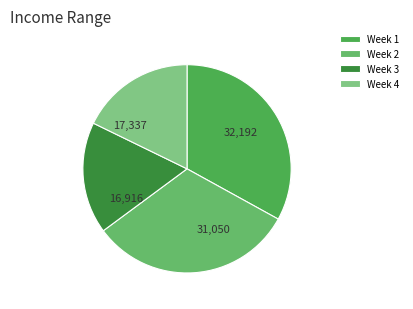

Count the number of slices in the pie.

4